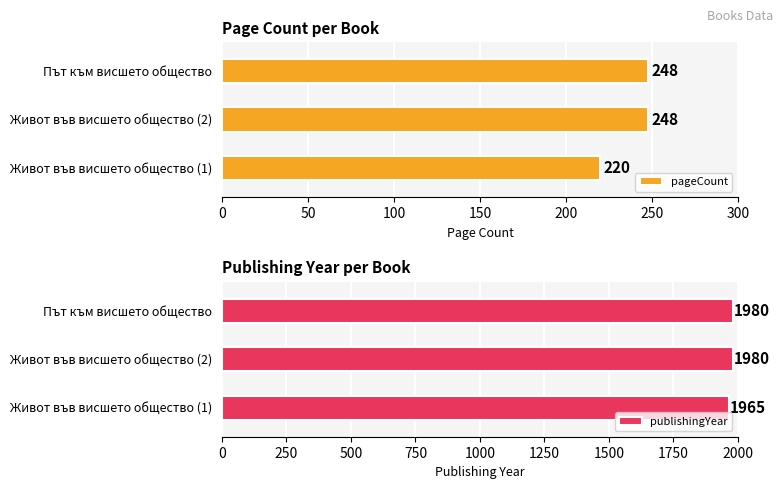

What is the difference between the publishingYear values at Живот във висшето общество (1) and Път към висшето общество?

15